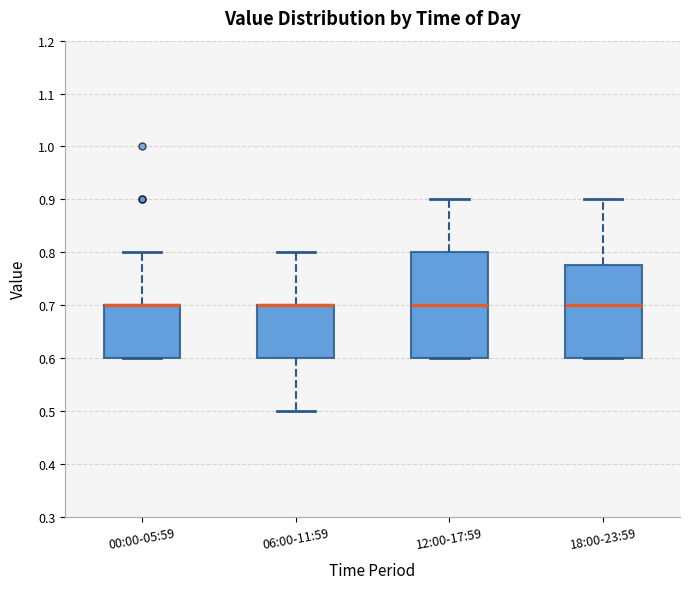

Reading left to right, read every box against the y-axis: the position of its median line, the range the box covers, and the ends of its whiskers. The values are not printed on the chart, so give them approximately, as read against the axis.

00:00-05:59: median 0.70 (drawn on the box's upper edge), box 0.60 to 0.70, whiskers 0.60 to 0.80
06:00-11:59: median 0.70 (drawn on the box's upper edge), box 0.60 to 0.70, whiskers 0.50 to 0.80
12:00-17:59: median 0.70, box 0.60 to 0.80, whiskers 0.60 to 0.90
18:00-23:59: median 0.70, box 0.60 to 0.78, whiskers 0.60 to 0.90